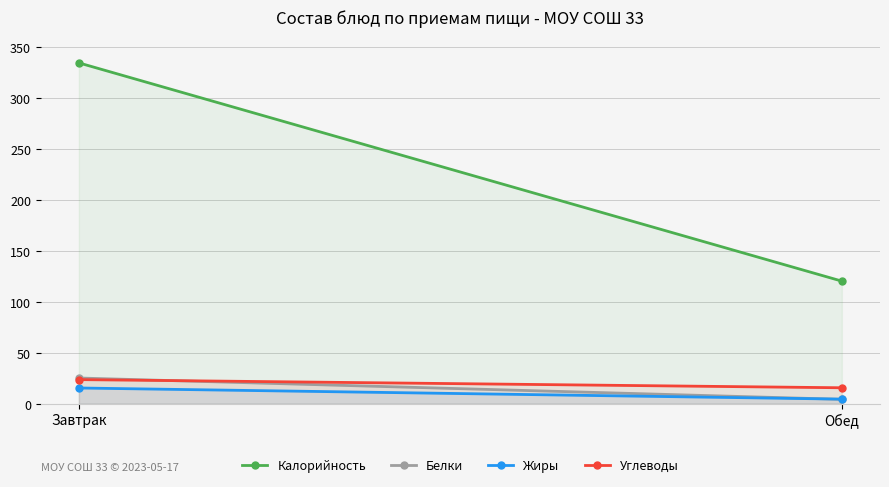

How many values in the Углеводы series exceed 23?

1